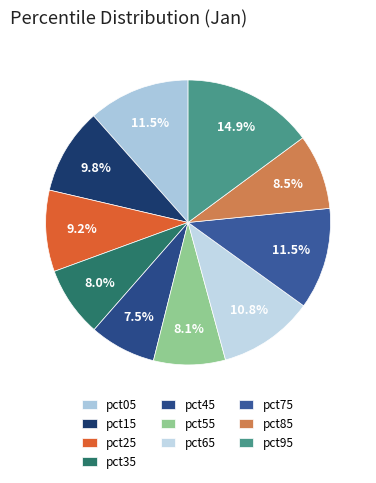

Is there any slice that represents more than half of the pie?

No